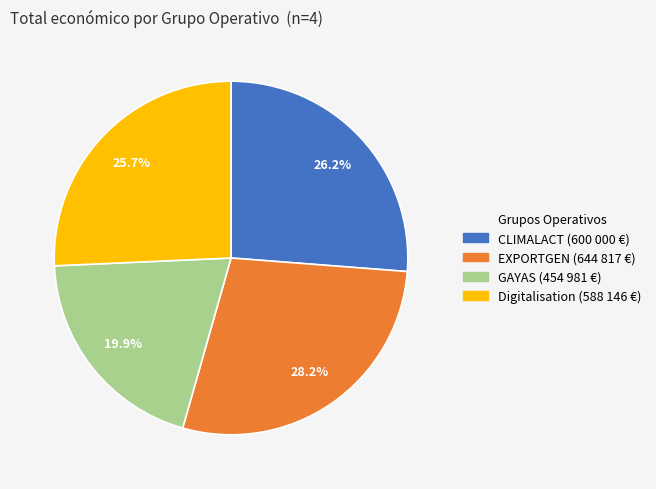

Is Digitalisation the majority of the pie?

No